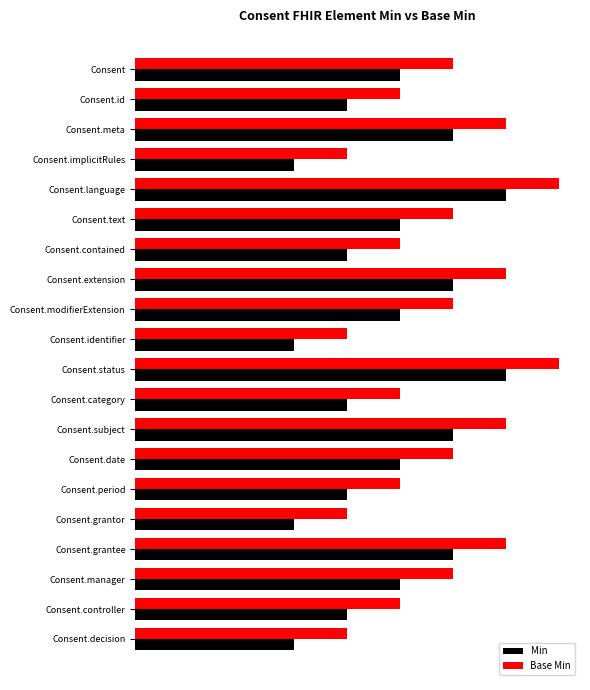

What are all the series names shown in the legend?

Min, Base Min